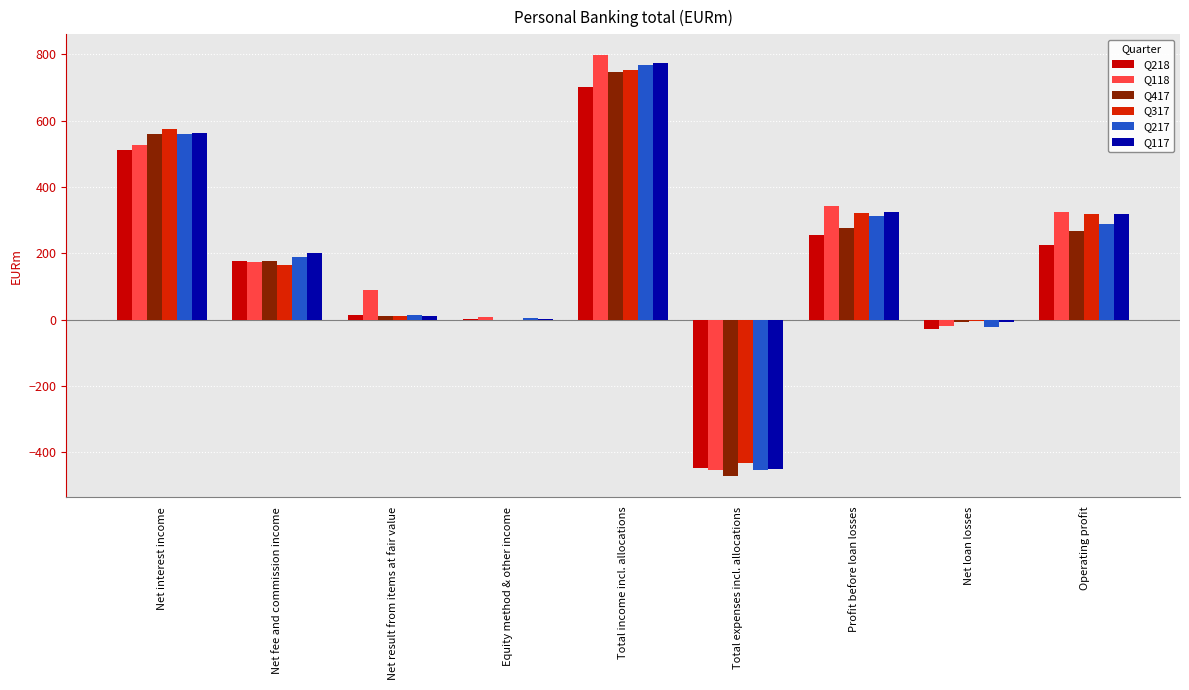

At which label is Q218 closest to 127?

Net fee and commission income